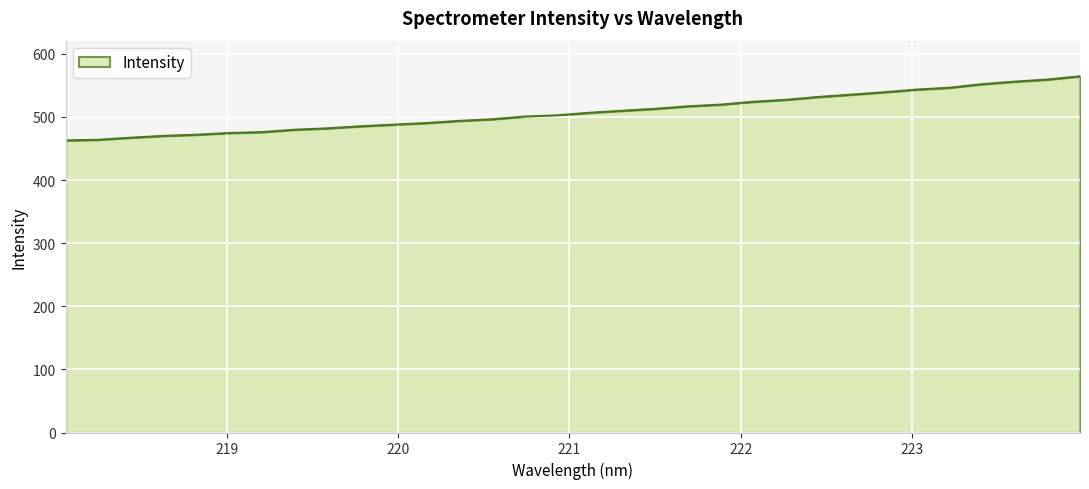

What is the smallest value displayed?

462.7